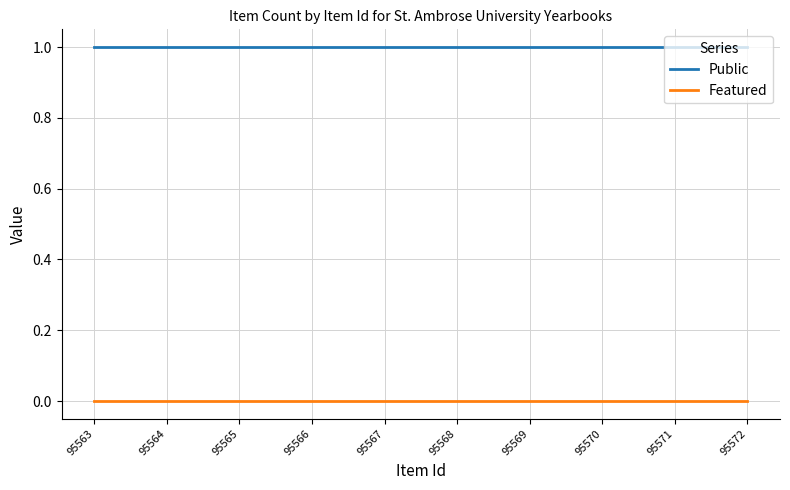

True or false: Public and Featured cross at least once.

False